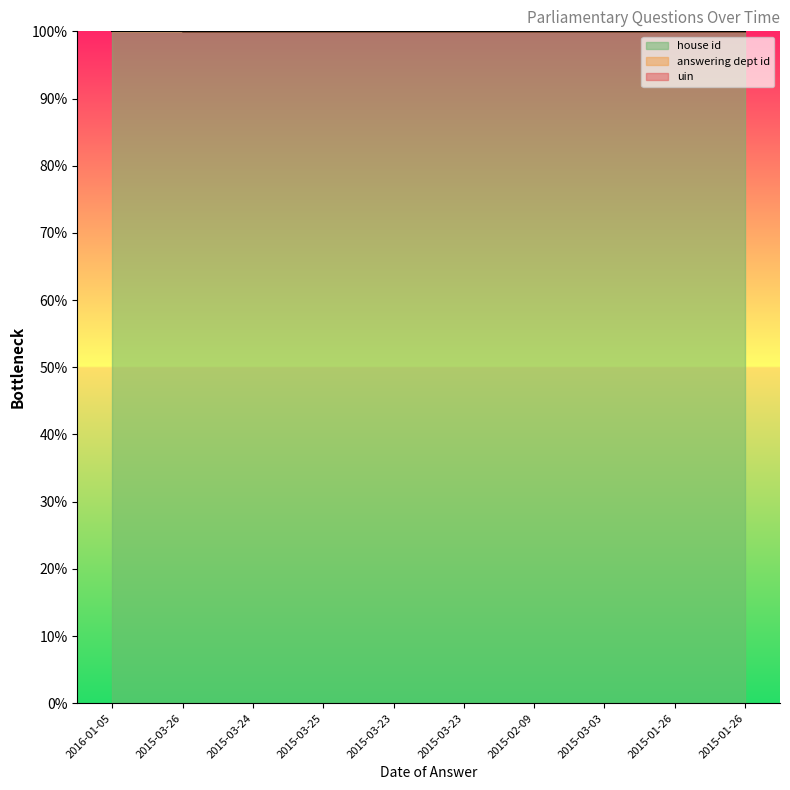

What value does the uin series have at 2015-03-23?

100.0